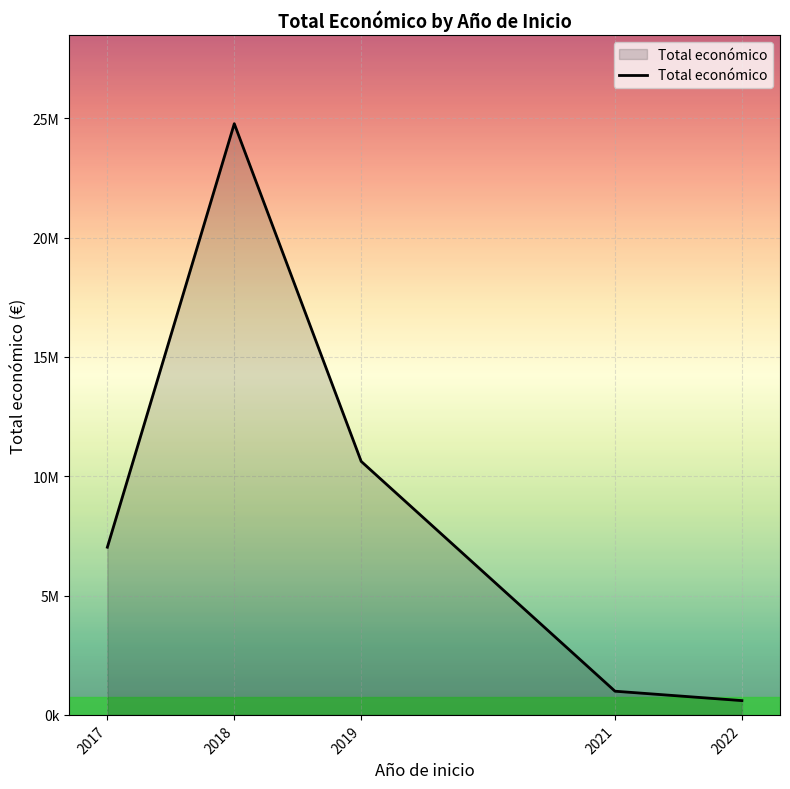

Does the chart have visible grid lines?

Yes